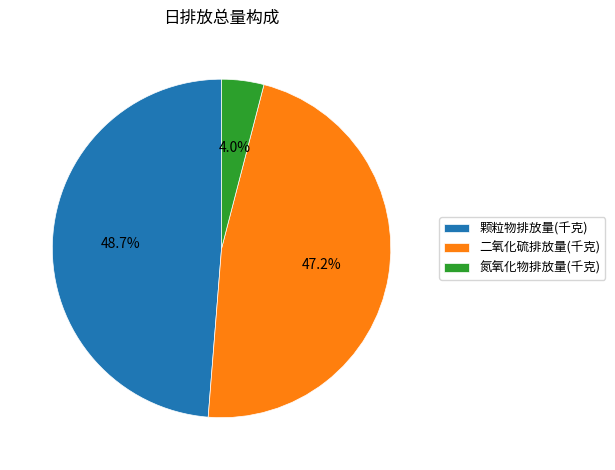

Which has a higher value, 氮氧化物排放量(千克) or 颗粒物排放量(千克)?

颗粒物排放量(千克)